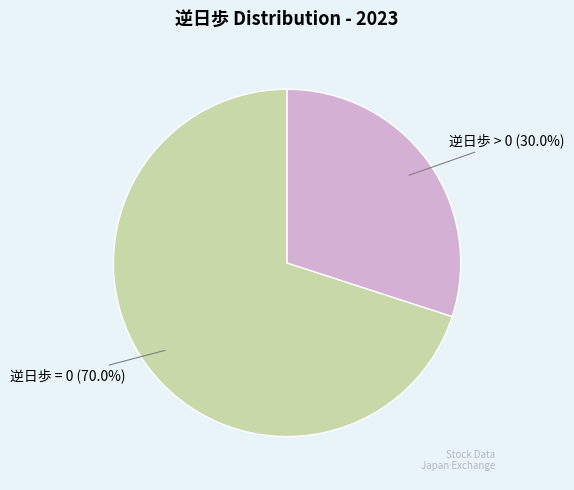

To the nearest percent, what is the average slice percentage?

50%